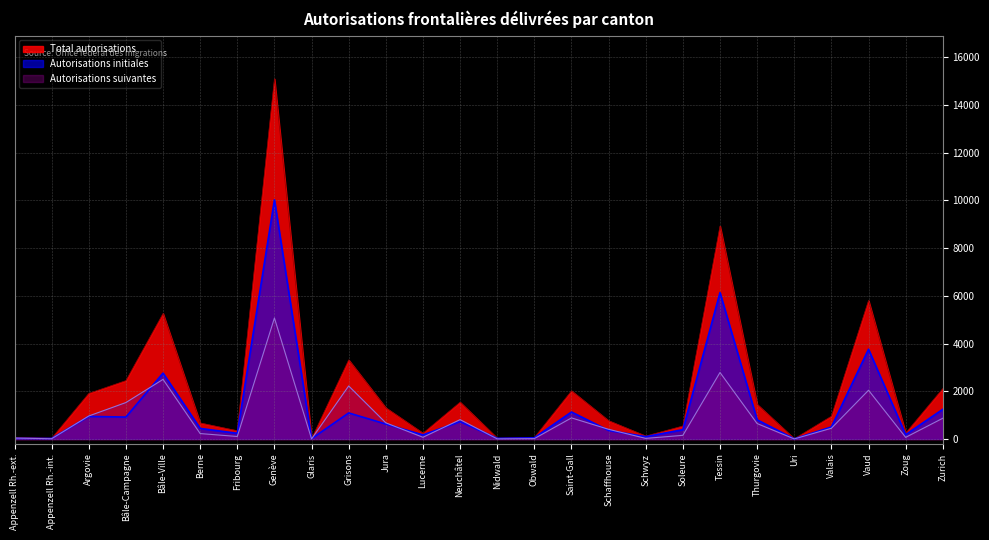

True or false: Autorisations initiales and Total autorisations intersect in this chart.

False